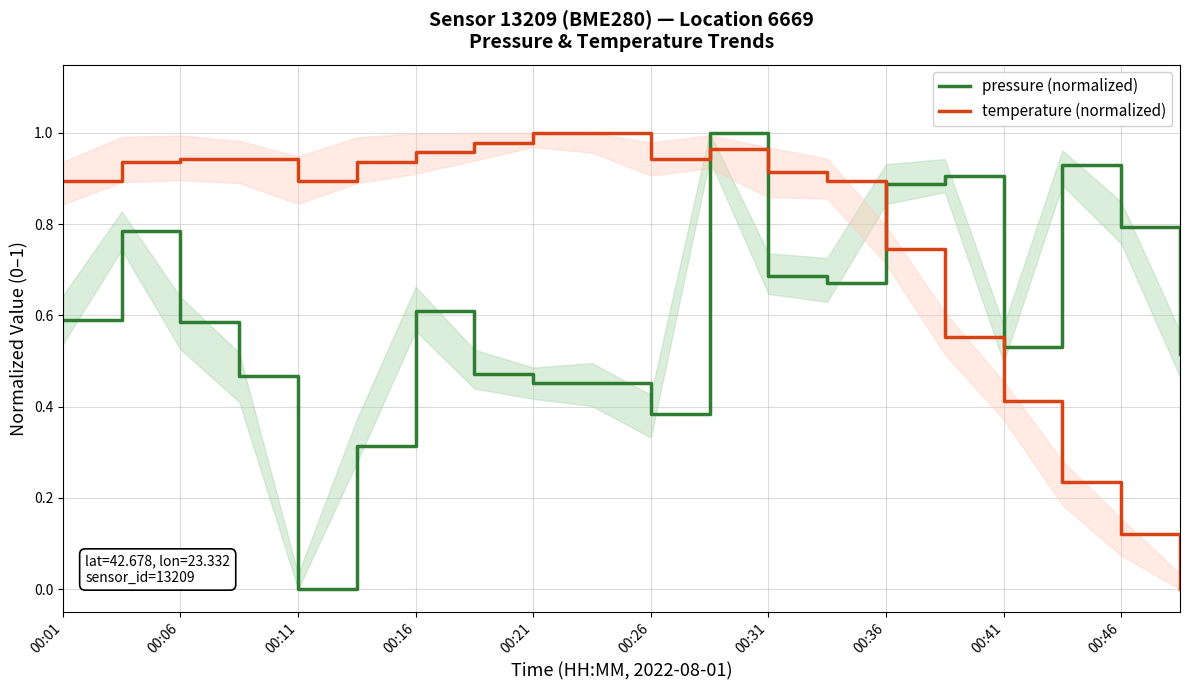

How many intersections are there between pressure (normalized) and temperature (normalized)?

3